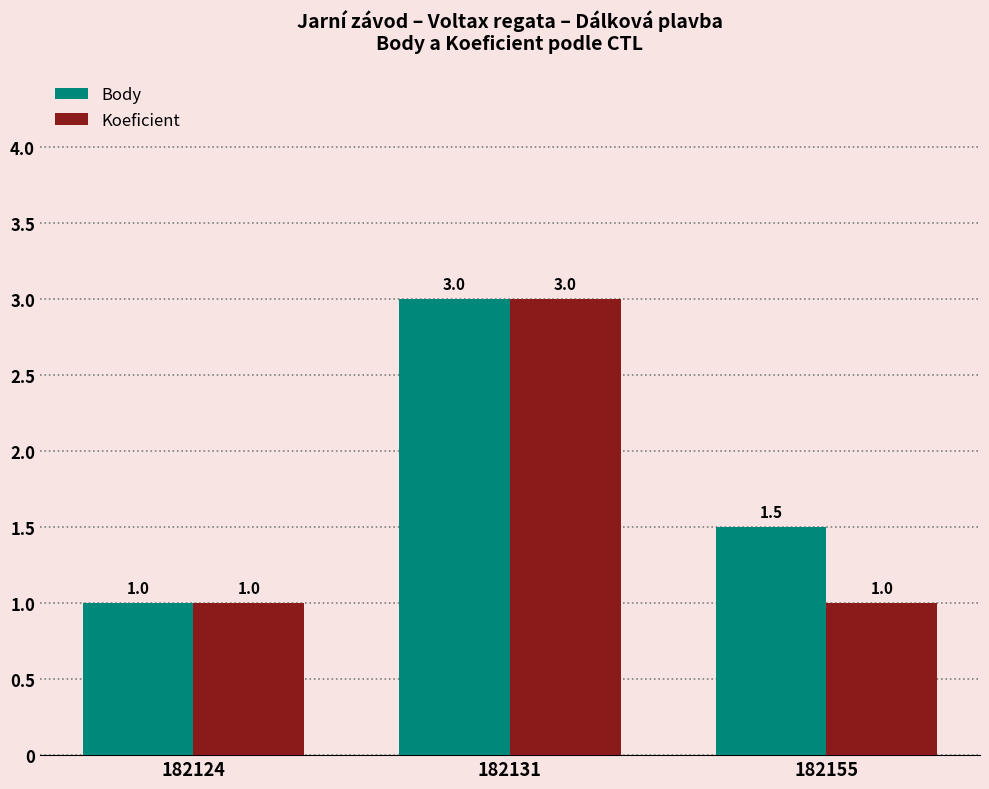

Which category has the lowest value in the Body series?

182124